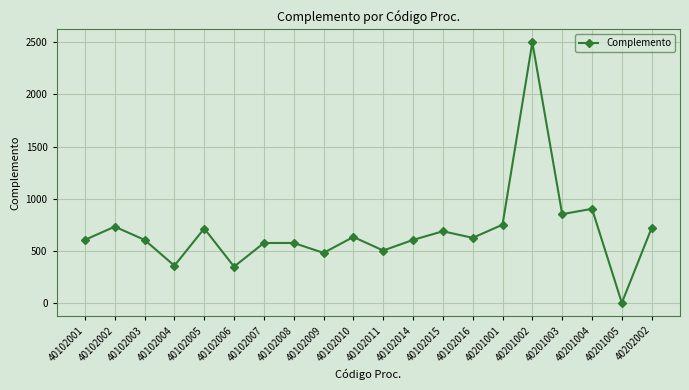

What is the difference between the second highest and second lowest values?

555.0